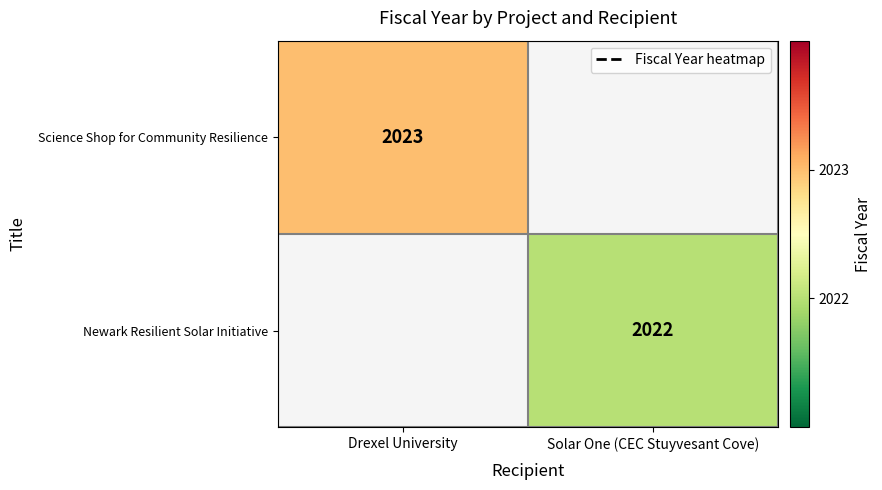

Between Solar One (CEC Stuyvesant Cove) and Drexel University, which is larger?

Drexel University